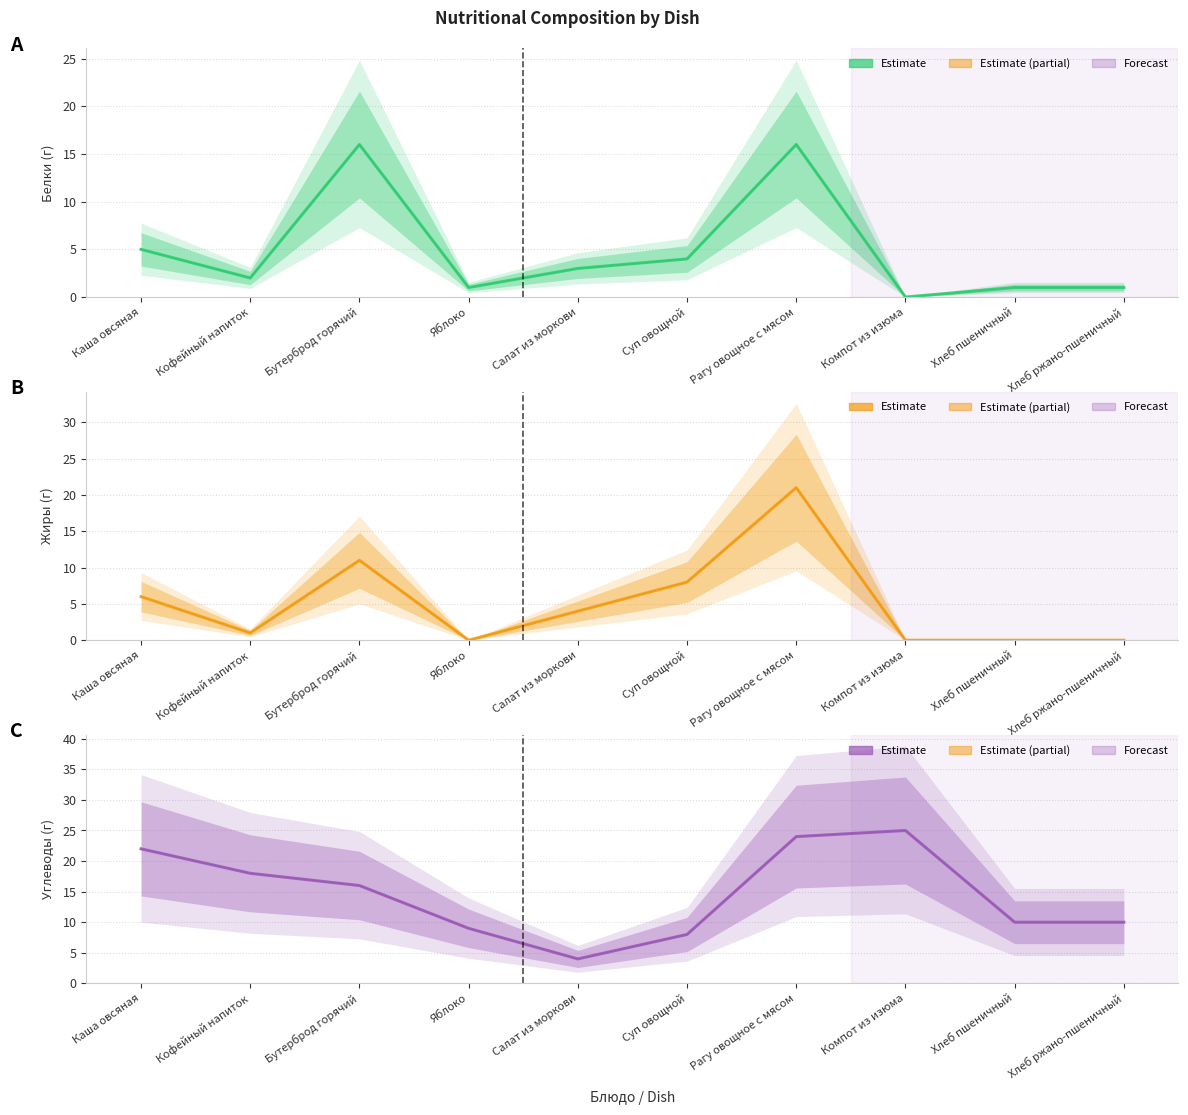

Rank the categories by Белки value from lowest to highest.

Компот из изюма, Яблоко, Хлеб пшеничный, Хлеб ржано-пшеничный, Кофейный напиток, Салат из моркови, Суп овощной, Каша овсяная, Бутерброд горячий, Рагу овощное с мясом